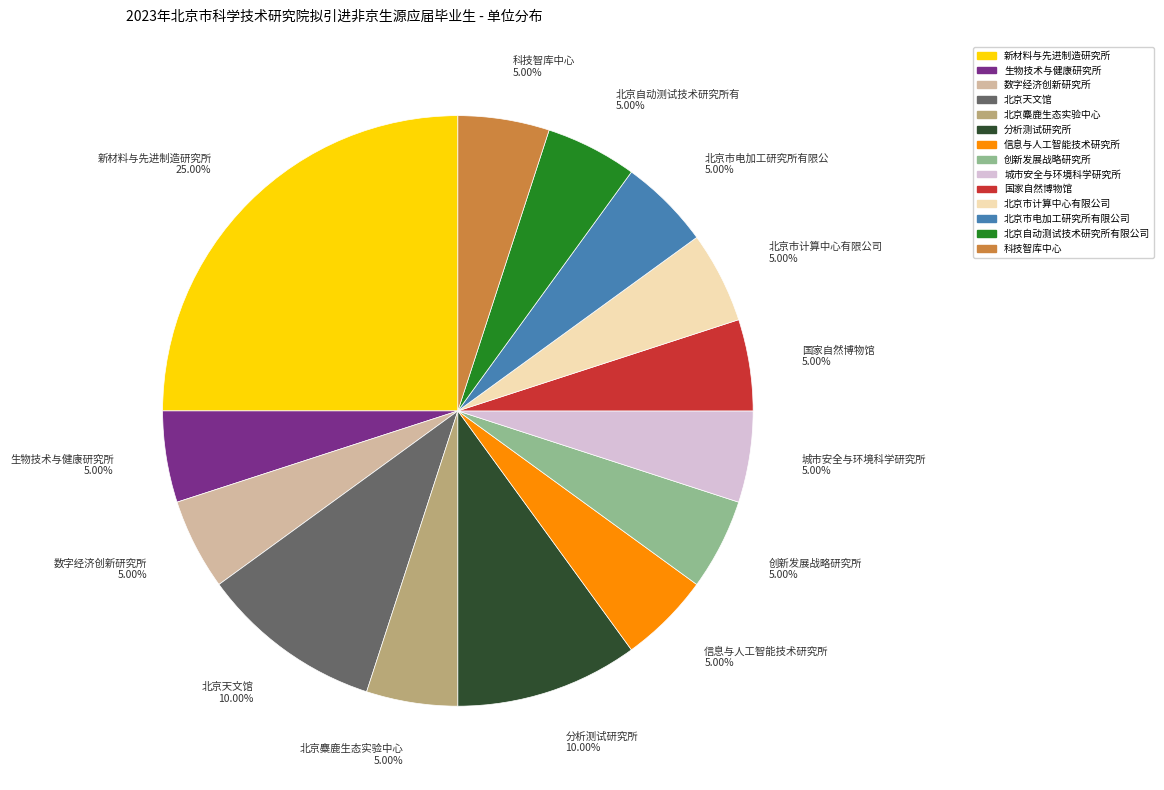

How many slices are in this pie chart?

14